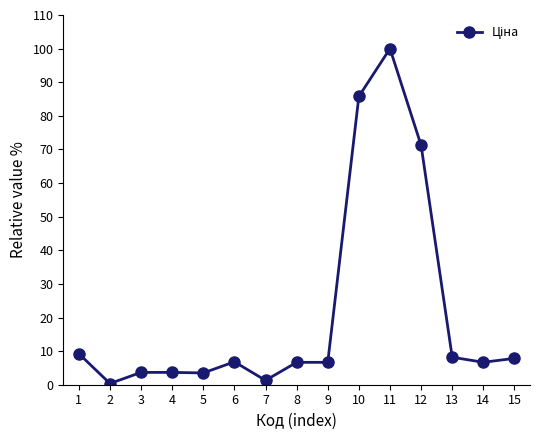

Where is the first local minimum?

2